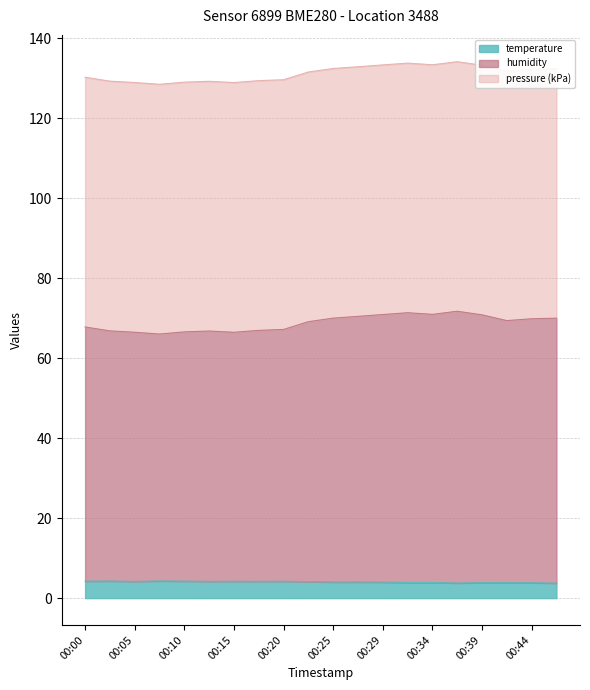

Between 00:27 and 00:42, which series saw the biggest shift?

humidity